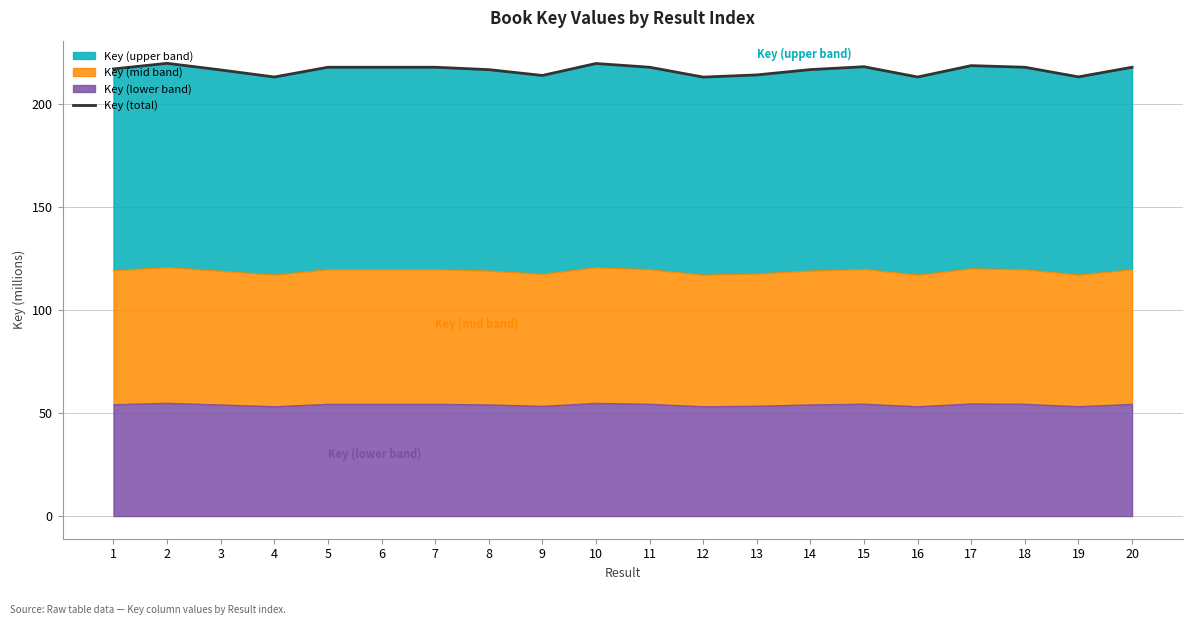

At which category does the chart reach its minimum across all series?

12